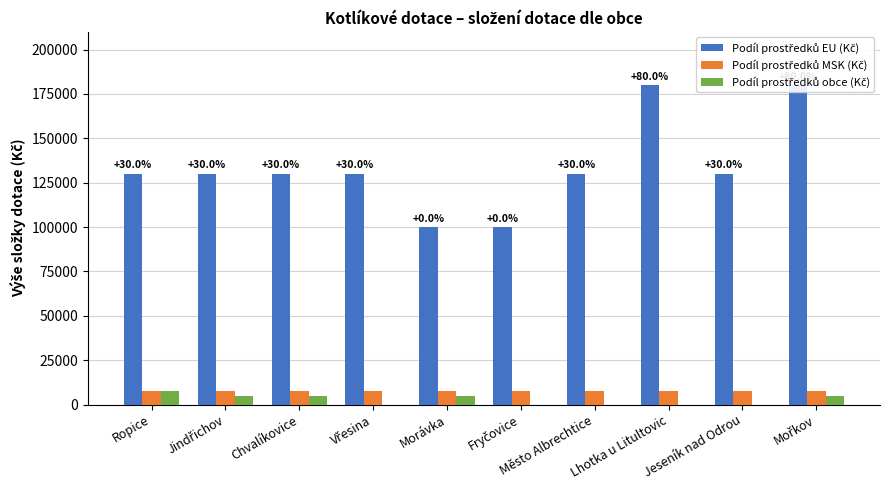

The Podíl prostředků obce (Kč) series shows -3376 at Město Albrechtice. True or false?

False